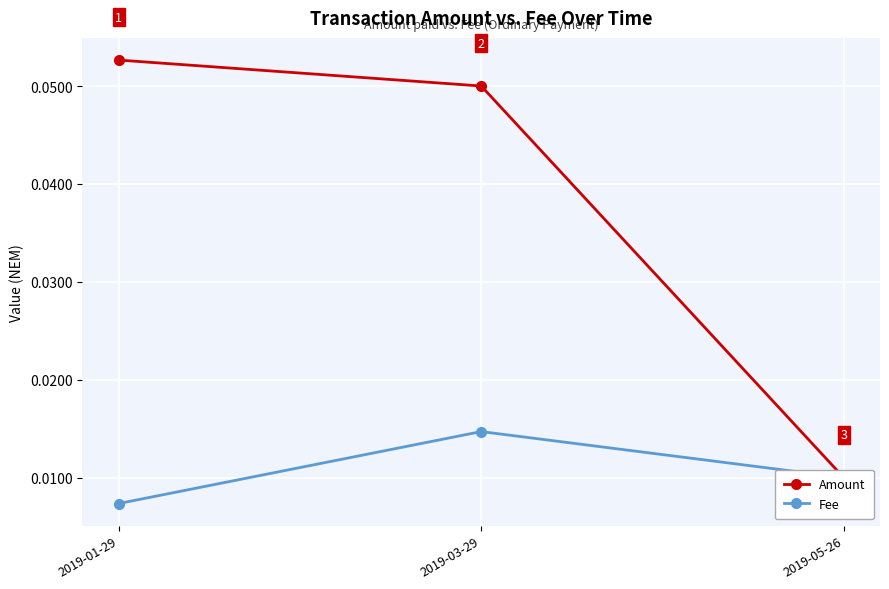

Which series has the widest spread of values?

Amount